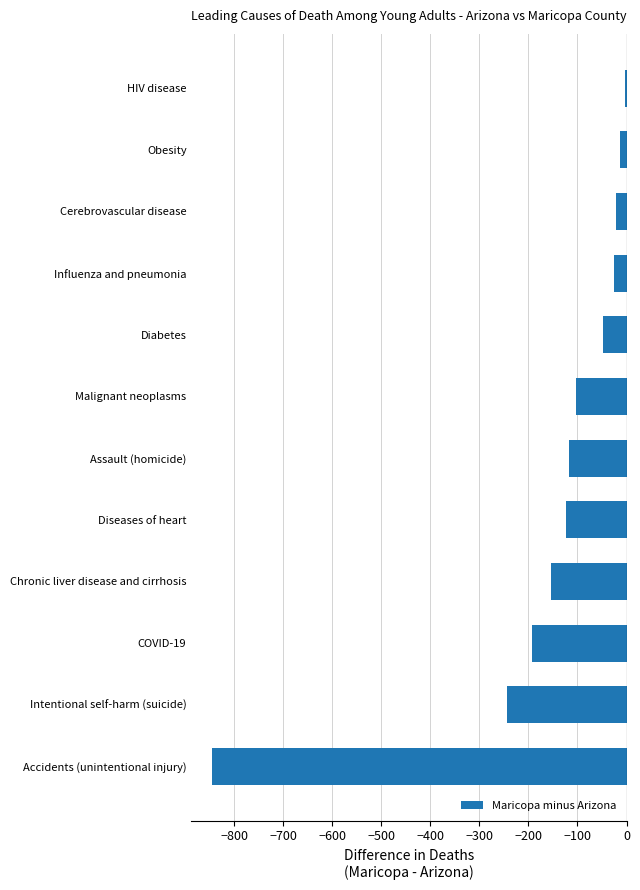

The value at Diseases of heart is -123. True or false?

True